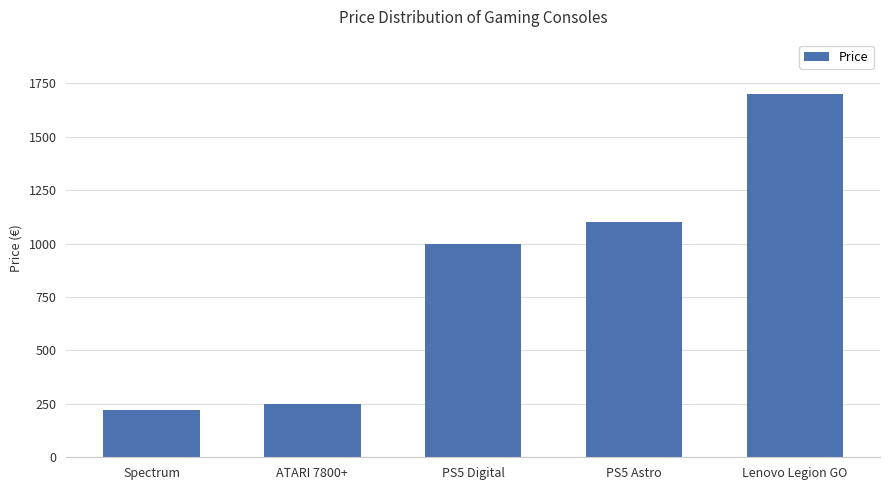

What is the difference between the values at PS5 Digital and ATARI 7800+?

750.0